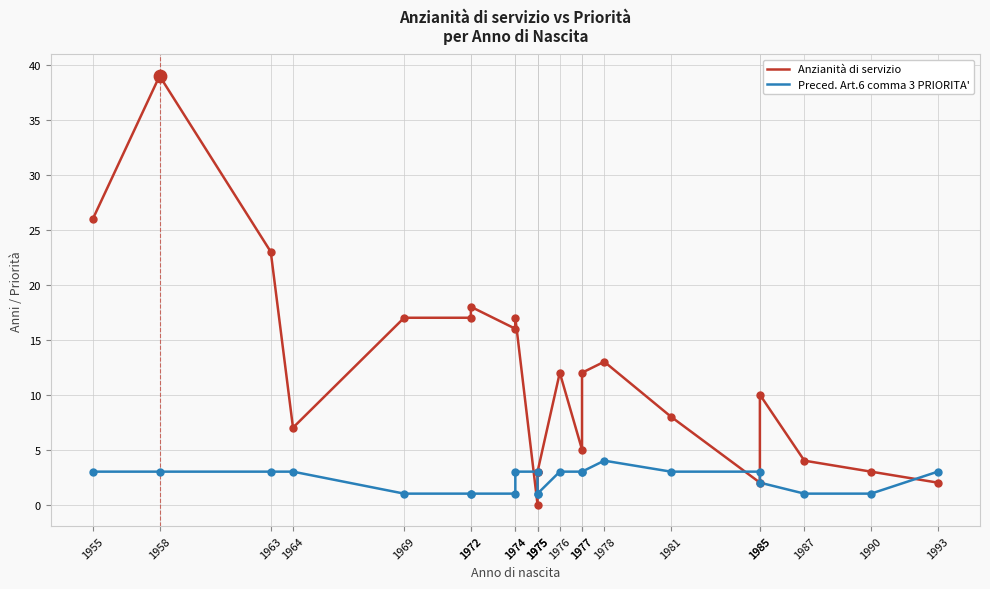

Which series has the largest Y range (max minus min)?

Anzianità di servizio